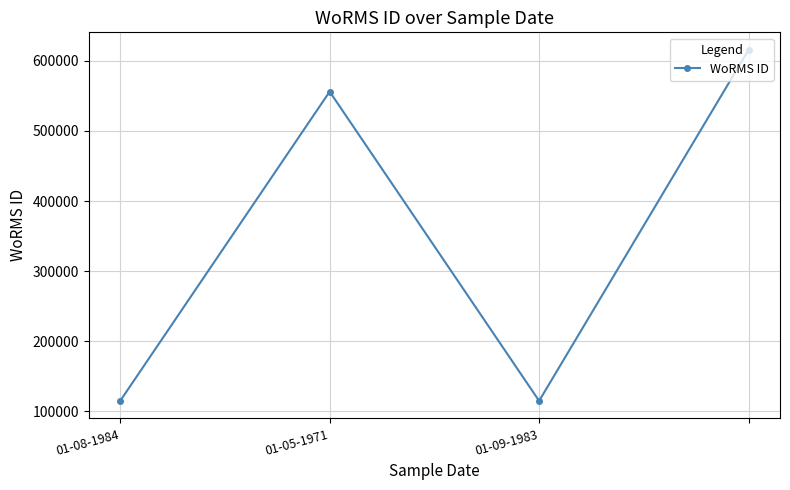

What is the minimum value shown in the chart?

115087